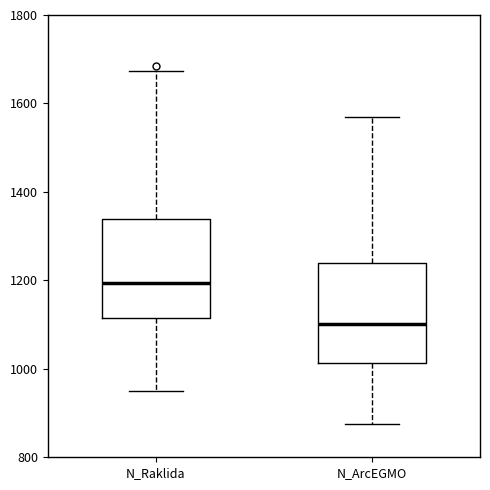

Where does the upper whisker of the box for N_ArcEGMO end on the y-axis? The values are not printed on the chart, so give them approximately, as read against the axis.

1580